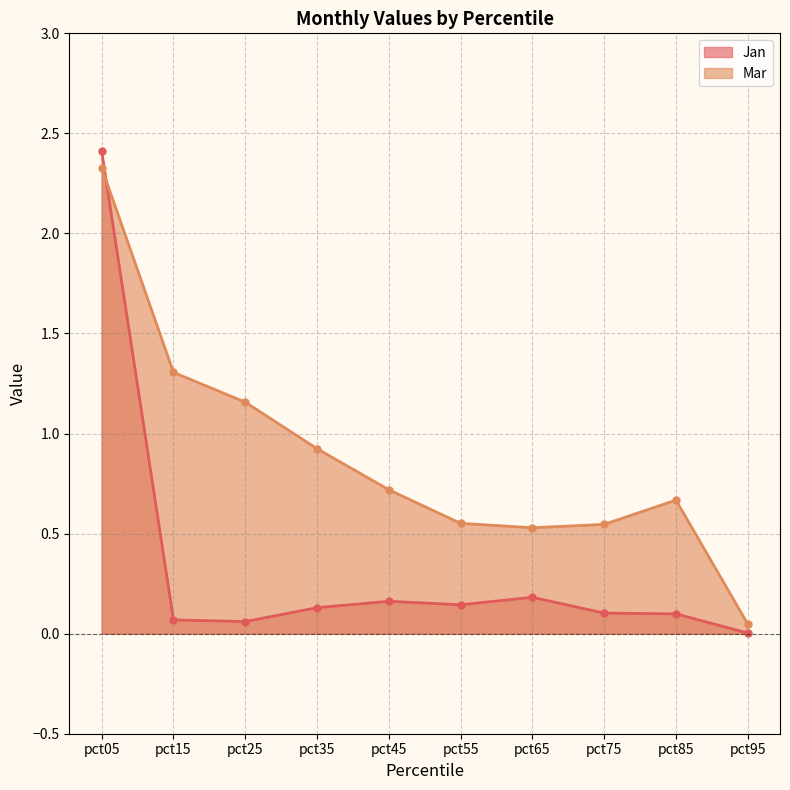

Count the number of data series in this chart.

2